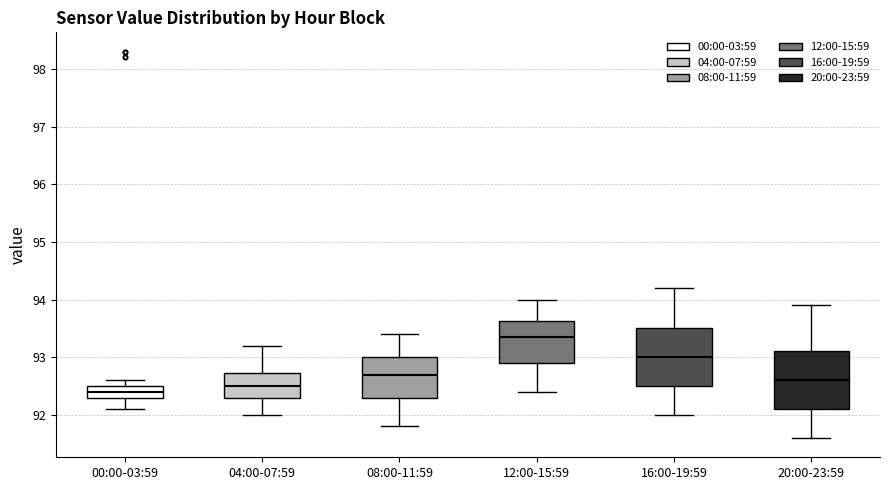

Reading left to right, transcribe this box plot: for each box, give where its median line is, the range the box spans, and where its two whiskers end, as read against the y-axis. The values are not printed on the chart, so give them approximately, as read against the axis.

00:00-03:59: median 92.4, box 92.3 to 92.5, whiskers 92.1 to 92.6
04:00-07:59: median 92.5, box 92.3 to 92.7, whiskers 92.0 to 93.2
08:00-11:59: median 92.7, box 92.3 to 93.0, whiskers 91.8 to 93.4
12:00-15:59: median 93.4, box 92.9 to 93.6, whiskers 92.4 to 94.0
16:00-19:59: median 93.0, box 92.5 to 93.5, whiskers 92.0 to 94.2
20:00-23:59: median 92.6, box 92.1 to 93.1, whiskers 91.6 to 93.9